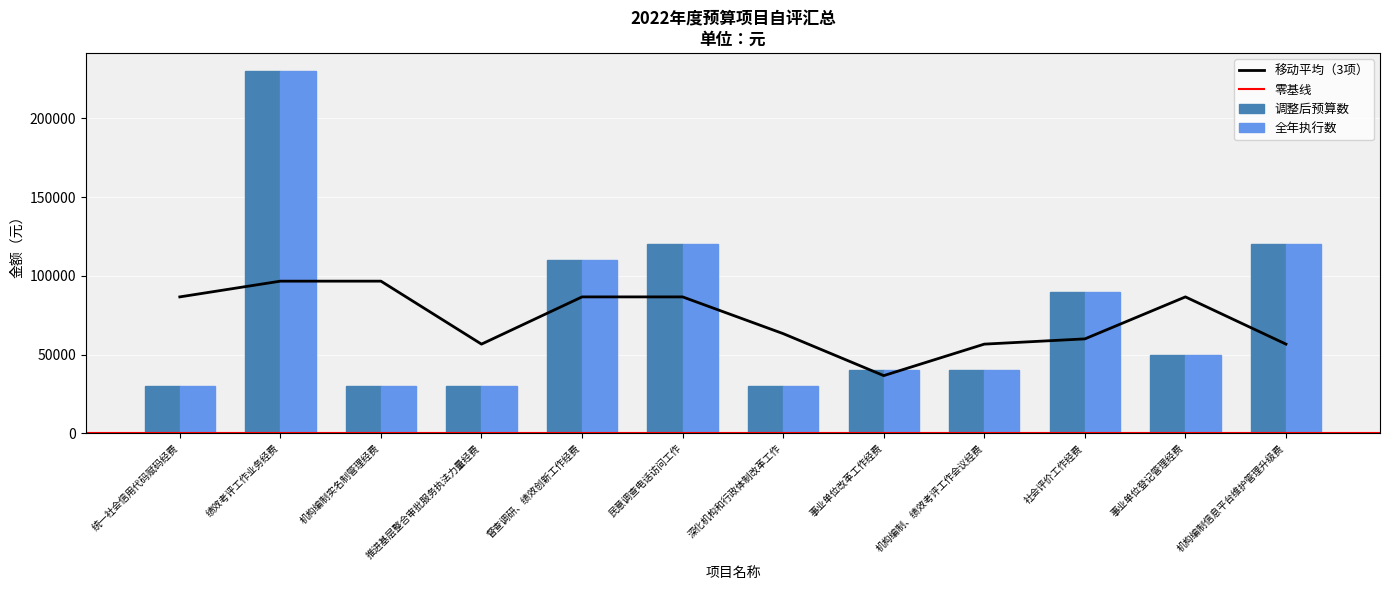

What is the maximum value for 调整后预算数?

230000